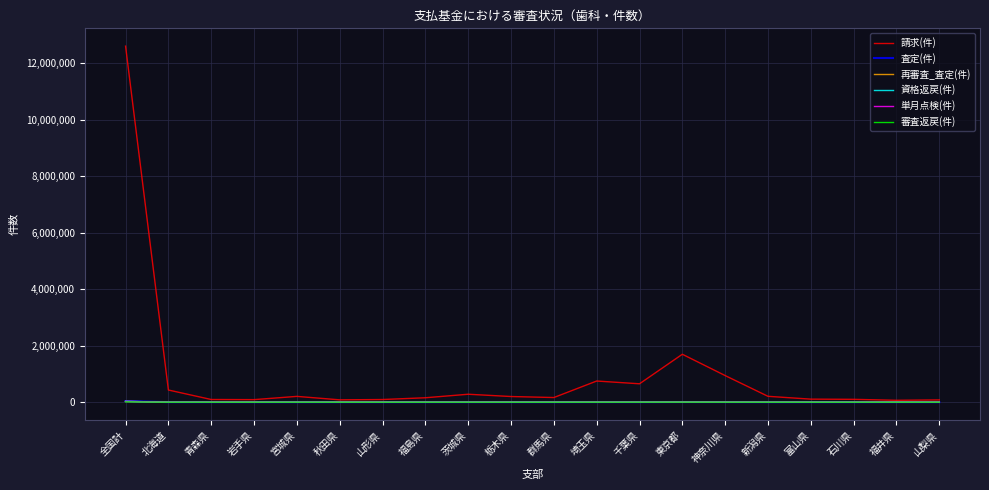

Which series has the widest spread of values?

請求(件)